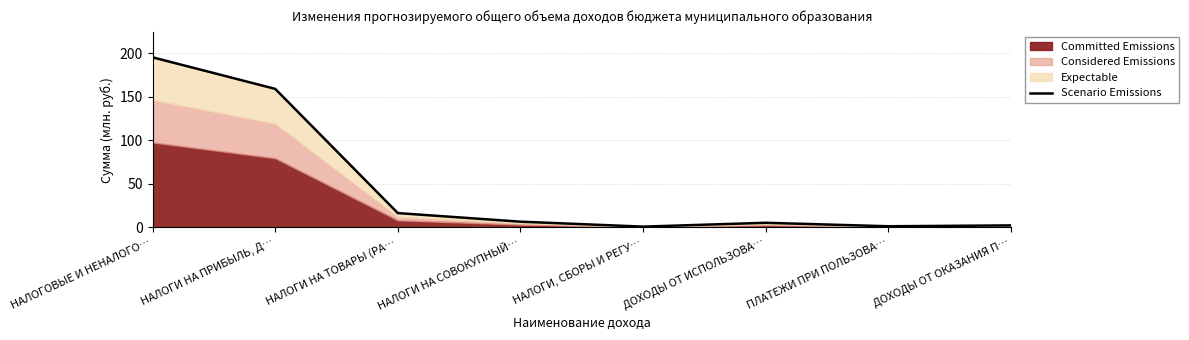

List the labels in order of value, smallest first.

НАЛОГИ, СБОРЫ И РЕГУ…, ПЛАТЕЖИ ПРИ ПОЛЬЗОВА…, ДОХОДЫ ОТ ОКАЗАНИЯ П…, ДОХОДЫ ОТ ИСПОЛЬЗОВА…, НАЛОГИ НА СОВОКУПНЫЙ…, НАЛОГИ НА ТОВАРЫ (РА…, НАЛОГИ НА ПРИБЫЛЬ, Д…, НАЛОГОВЫЕ И НЕНАЛОГО…